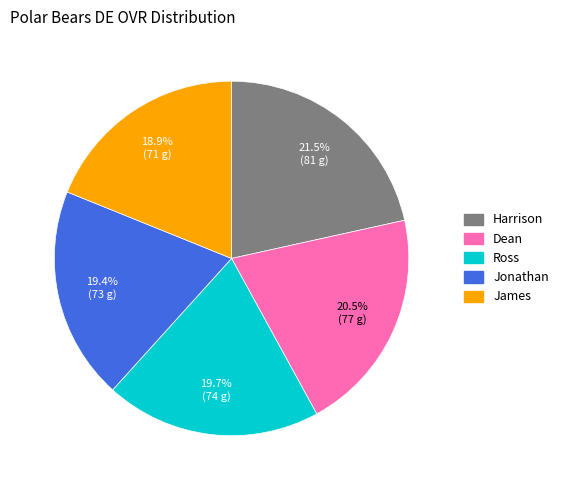

Approximately how many times larger is the value at Jonathan compared to Dean?

0.9